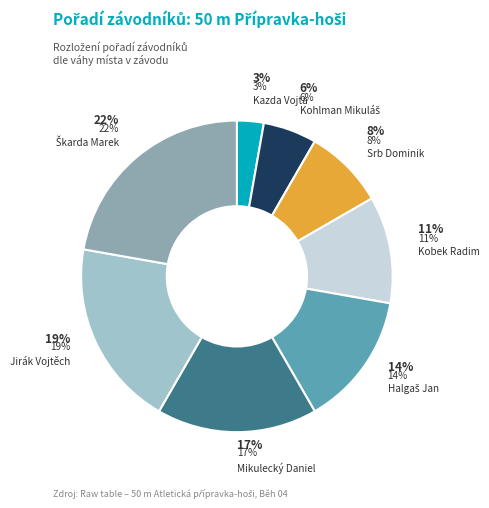

To the nearest percent, what percentage of the pie is Škarda Marek?

22%